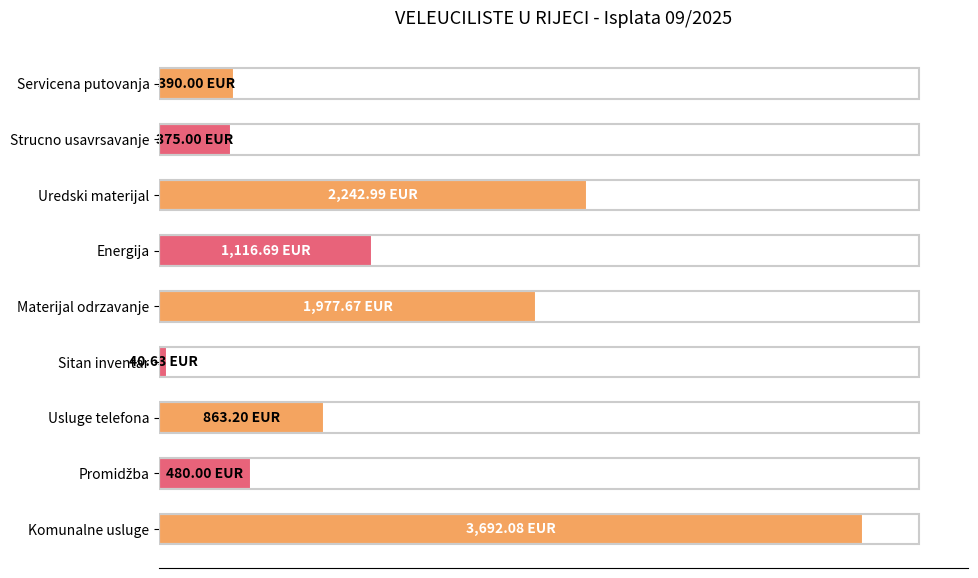

Are the bars horizontal?

Yes